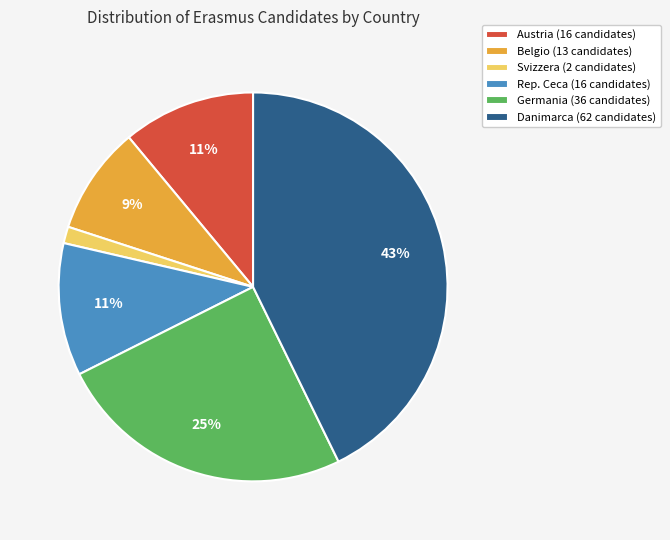

Does any single category account for the majority?

No